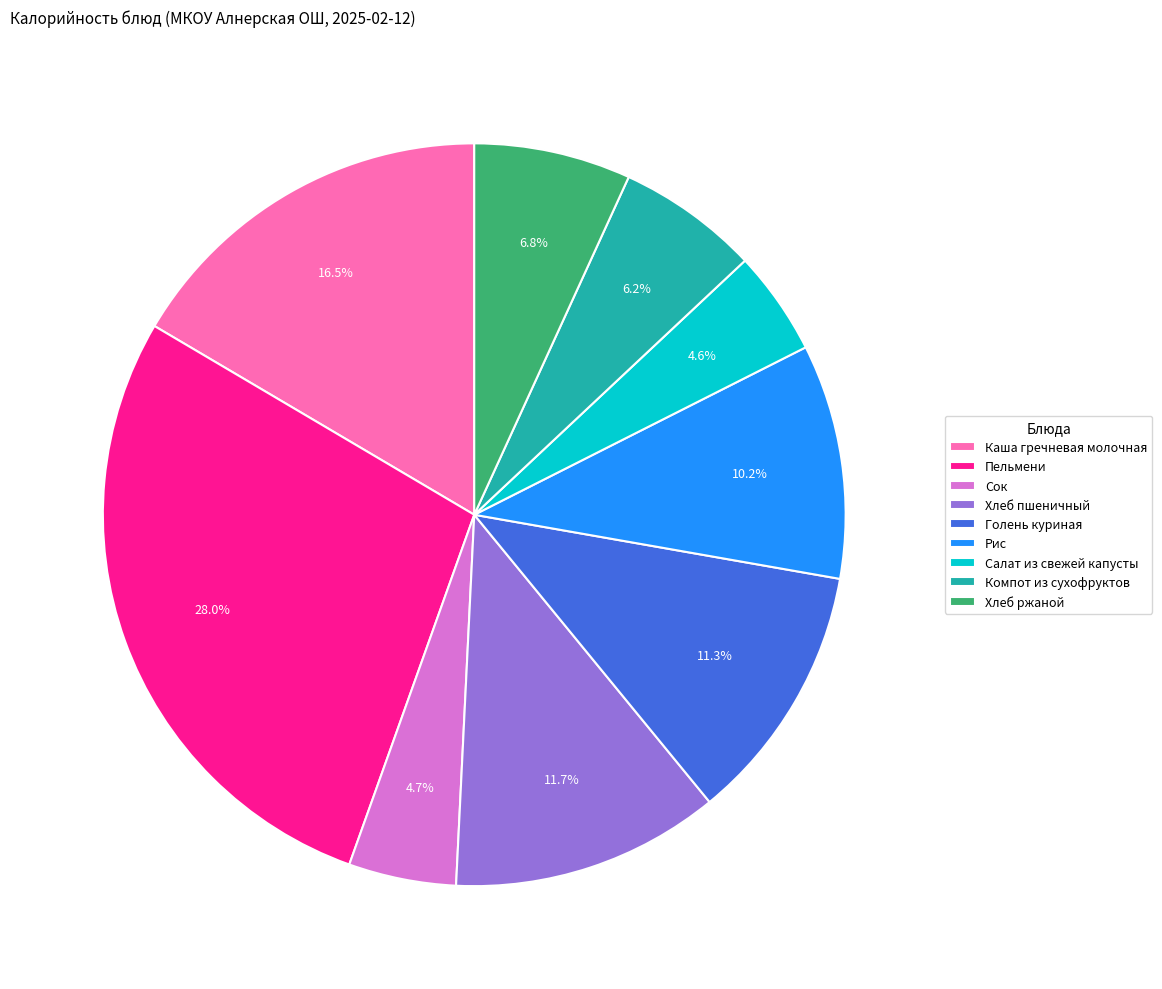

Between Компот из сухофруктов and Каша гречневая молочная, which is larger?

Каша гречневая молочная